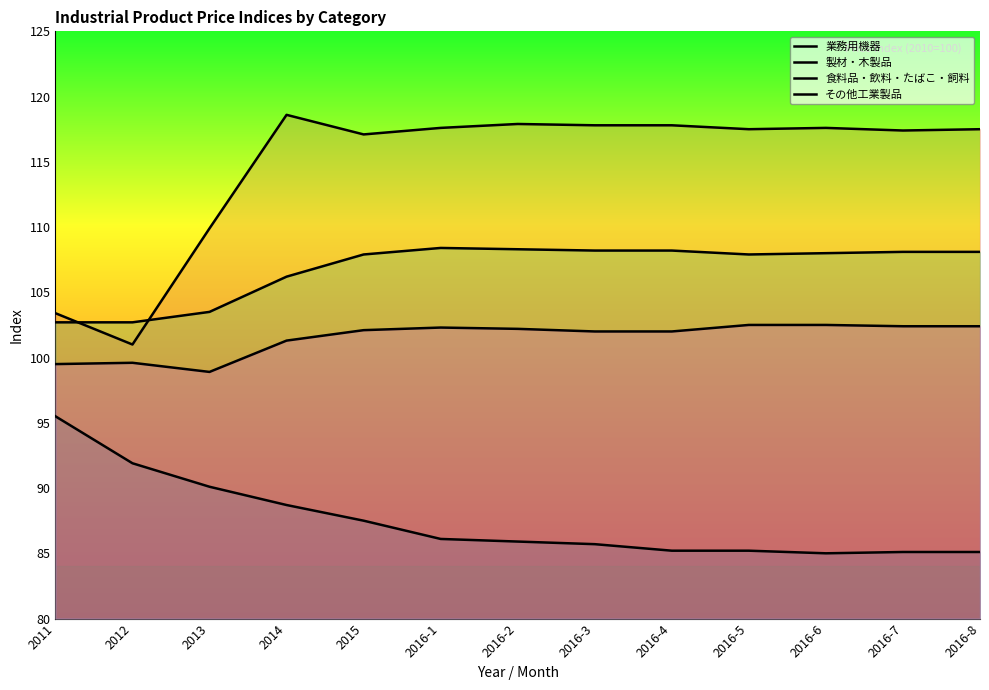

Which series has the largest total across all categories?

製材・木製品